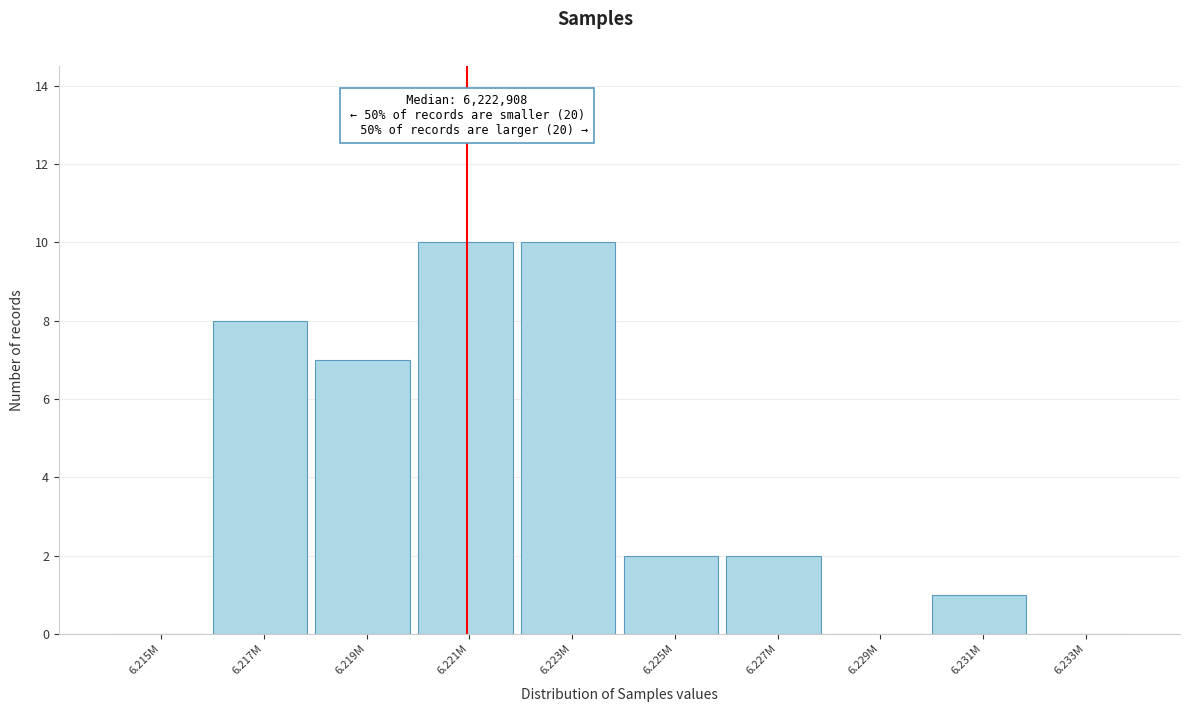

Reading right to left, list all the values displayed in this chart.

6.233M=0	6.231M=1	6.229M=0	6.227M=2	6.225M=2	6.223M=10	6.221M=10	6.219M=7	6.217M=8	6.215M=0